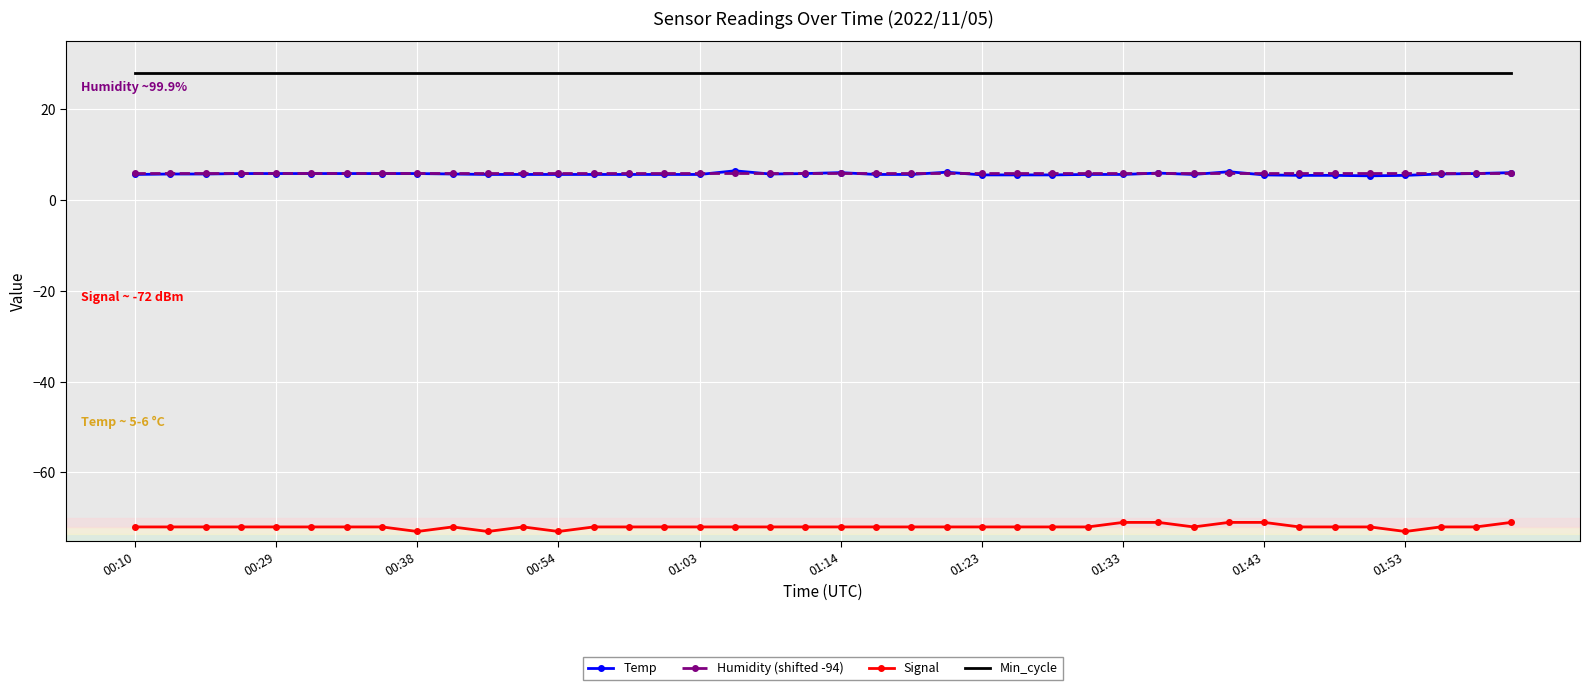

True or false: Temp and Min_cycle intersect in this chart.

False